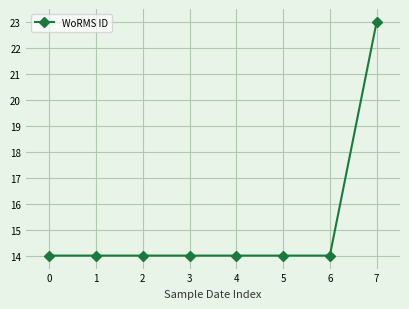

Is this an area chart (filled region under the line)?

No